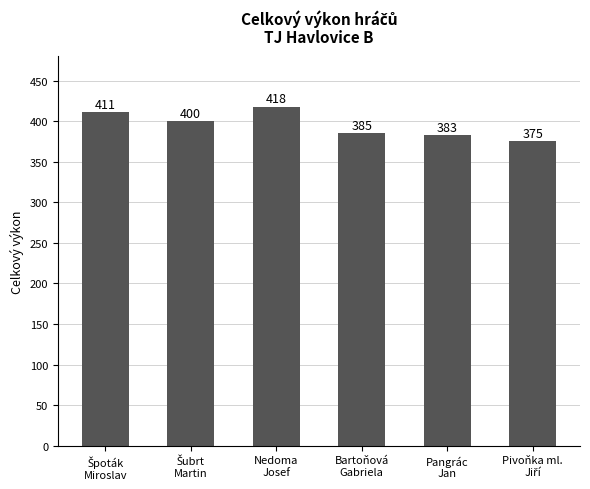

How many data points are less than 400?

3